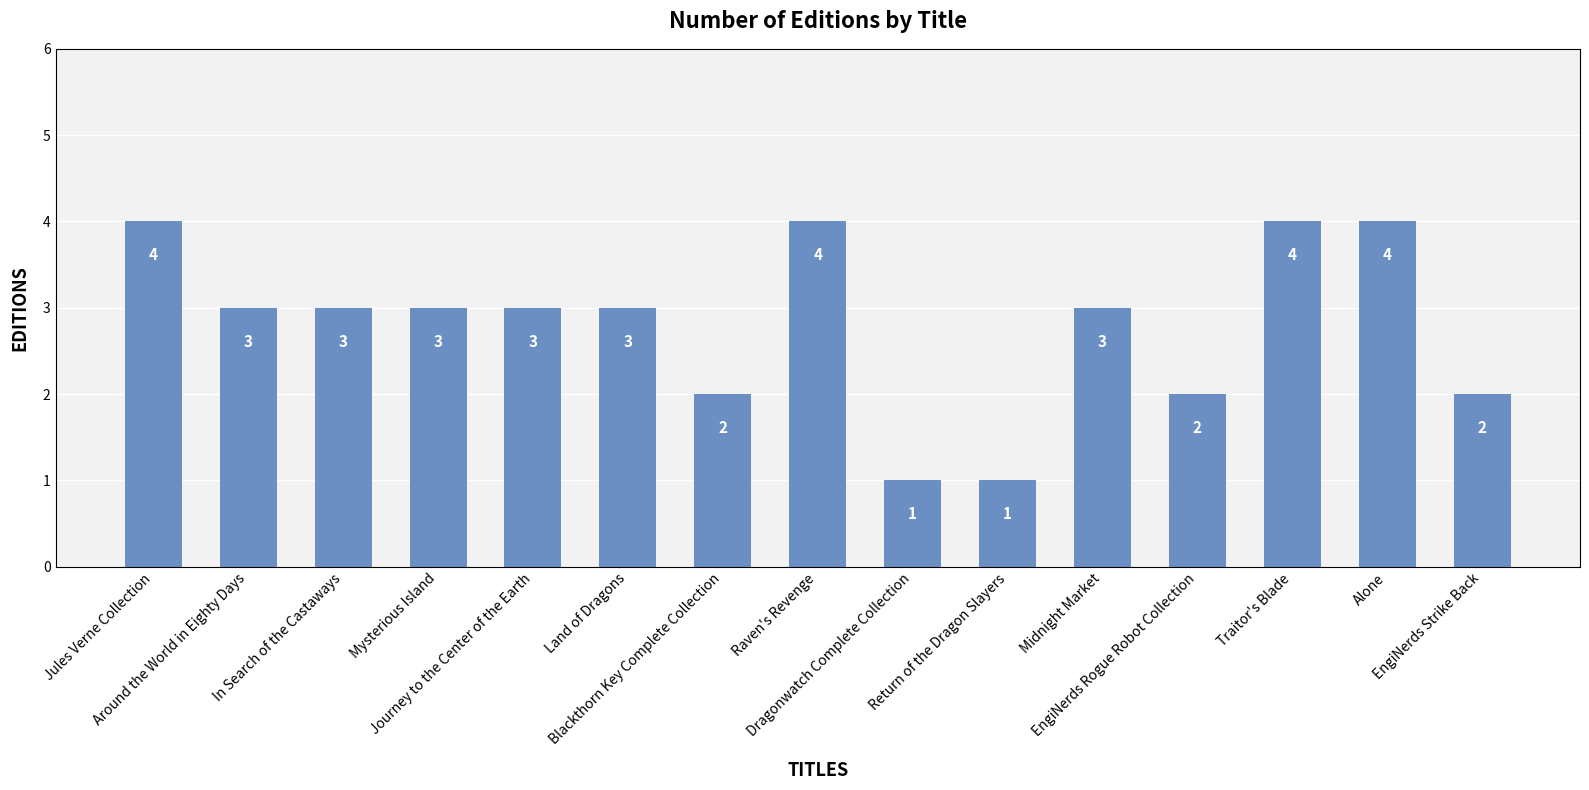

Read the value at Traitor's Blade.

4